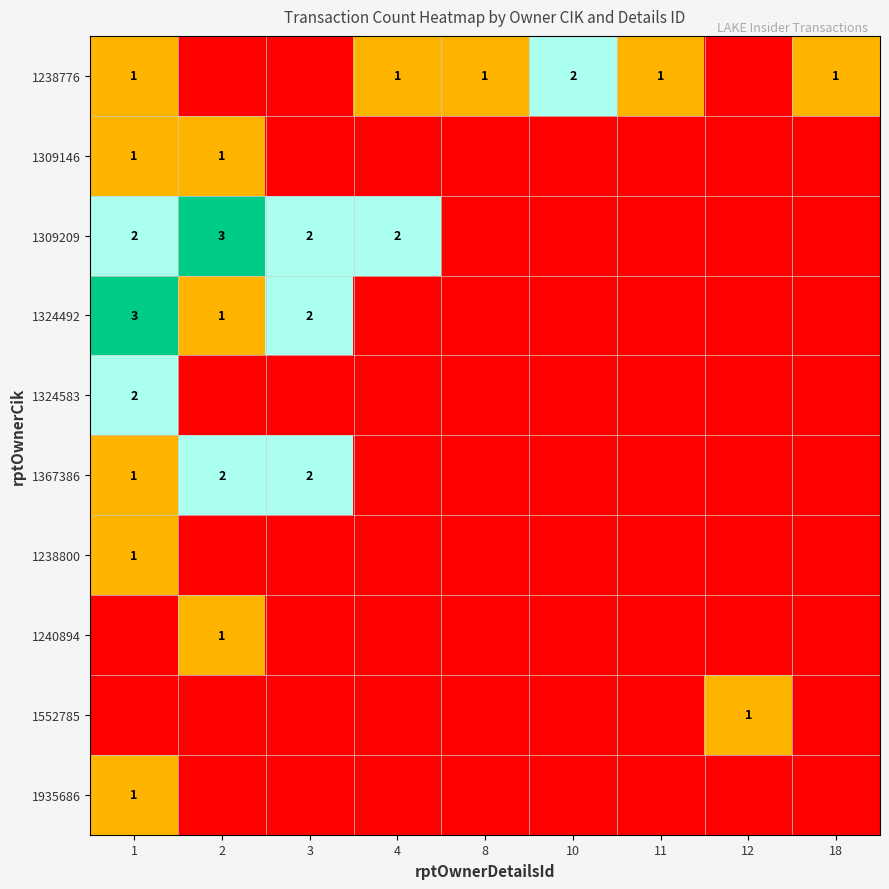

Between 4 and 10, which is larger?

10